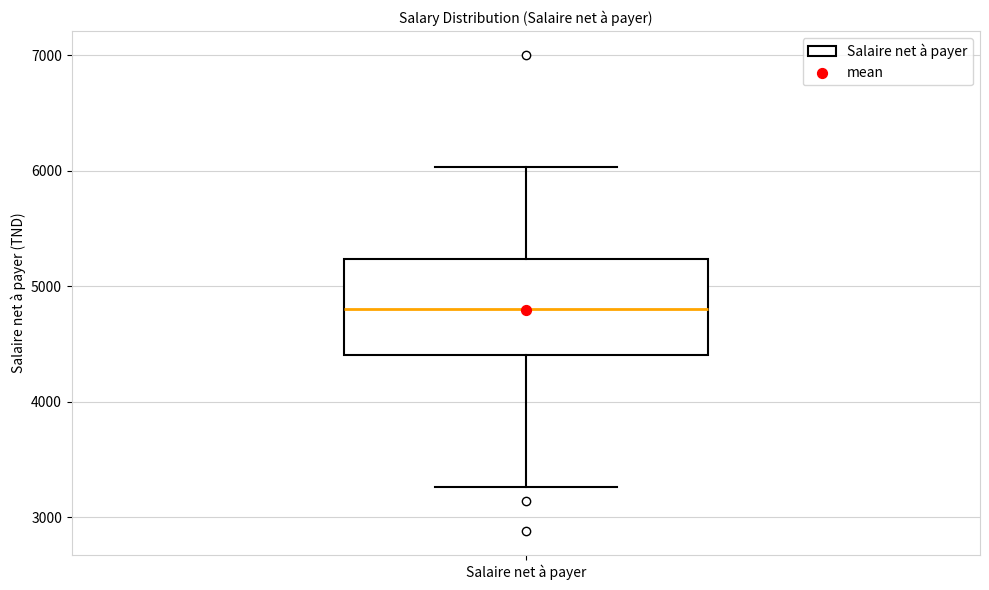

Where does the lower whisker of the box for Salaire net à payer end on the y-axis? The values are not printed on the chart, so give them approximately, as read against the axis.

3300